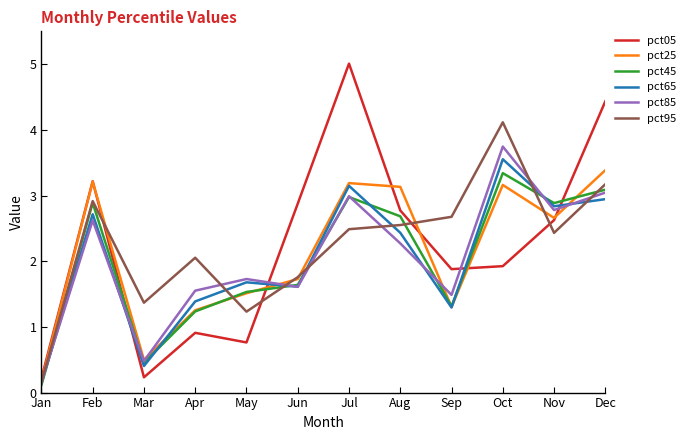

What is the difference between the pct95 values at Feb and Oct?

1.2